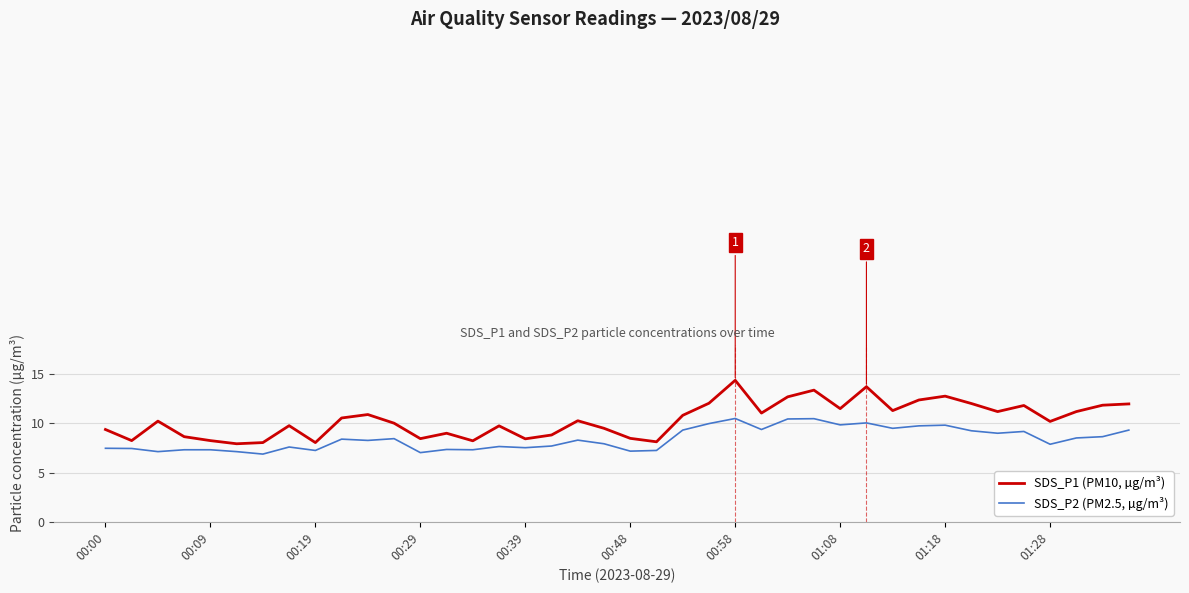

What is the highest value of the SDS_P1 (PM10, µg/m³) series?

14.4